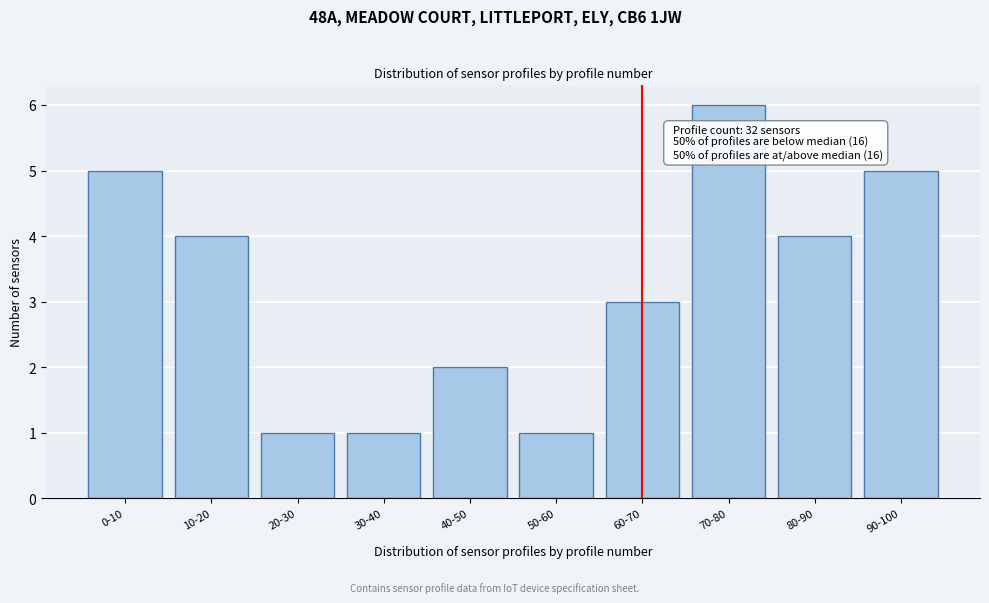

Reading left to right, what are all the values shown in this chart?

0-10=5	10-20=4	20-30=1	30-40=1	40-50=2	50-60=1	60-70=3	70-80=6	80-90=4	90-100=5